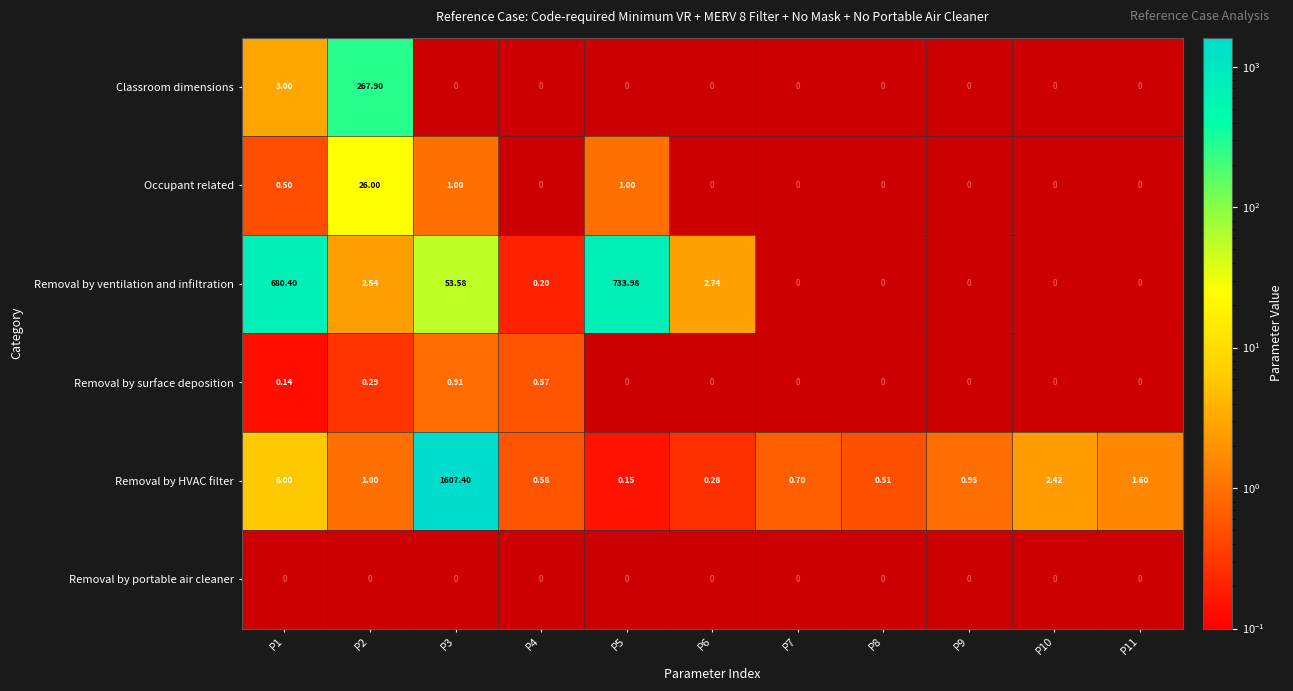

Is the value of Removal by surface deposition at P2 greater than the value of Removal by HVAC filter at P2?

No